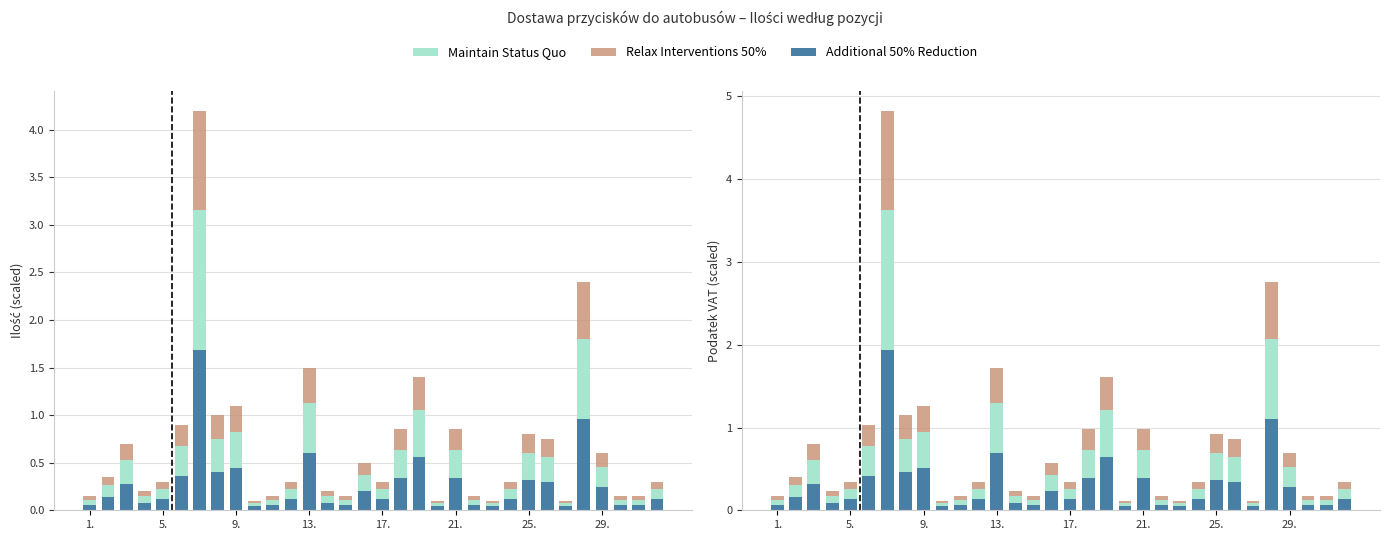

What is the approximate value of Additional 50% Reduction at 25?

0.3